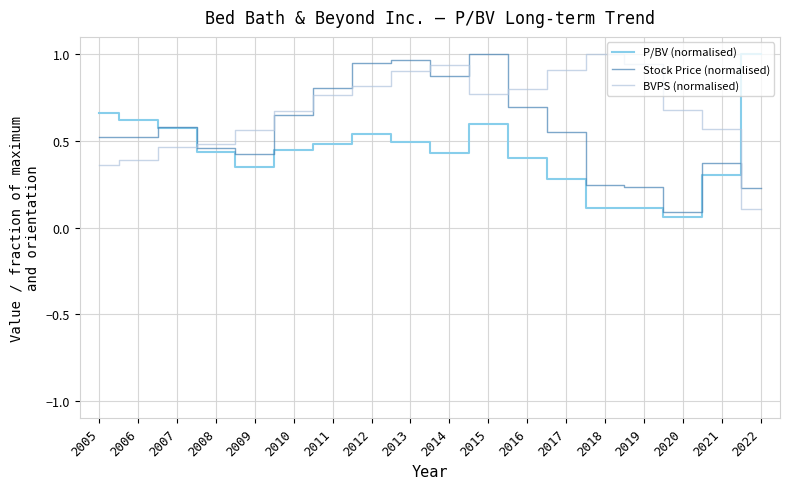

In P/BV (normalised), how many points are higher than both neighbors (excluding endpoints)?

3